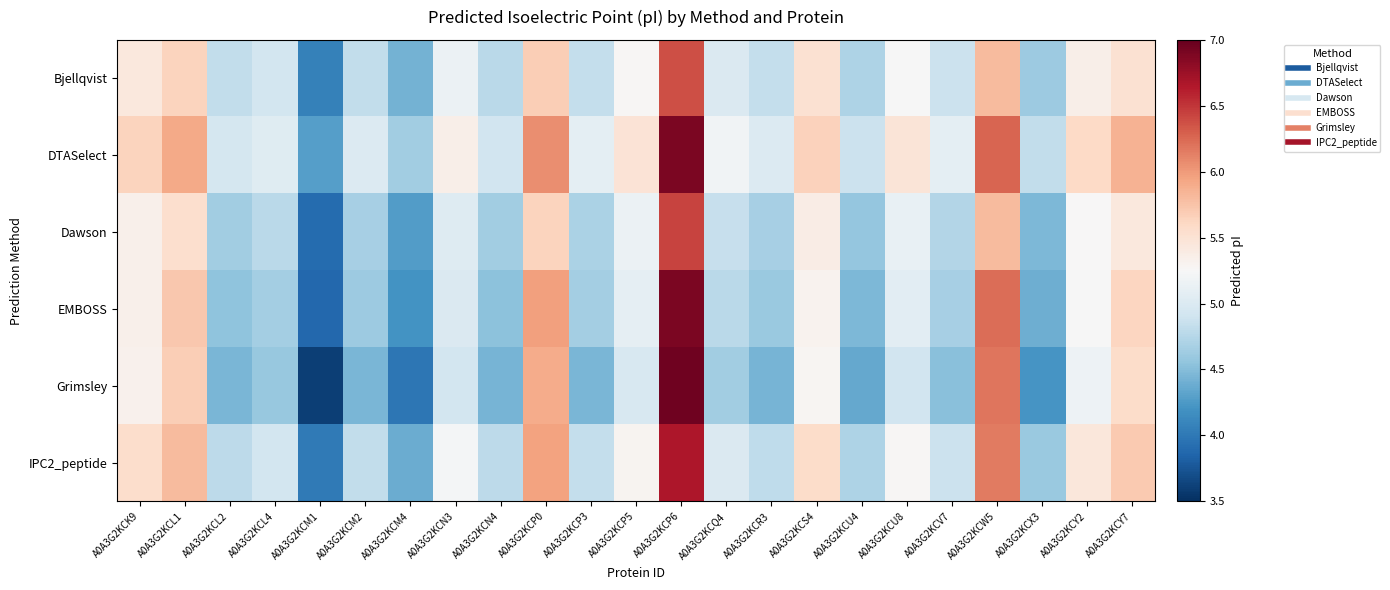

Reading left to right, transcribe all the data shown in this chart.

Bjellqvist: A0A3G2KCK9=5.4	A0A3G2KCL1=5.6	A0A3G2KCL2=4.8	A0A3G2KCL4=4.9	A0A3G2KCM1=4.1	A0A3G2KCM2=4.8	A0A3G2KCM4=4.4	A0A3G2KCN3=5.1	A0A3G2KCN4=4.8	A0A3G2KCP0=5.7	A0A3G2KCP3=4.8	A0A3G2KCP5=5.3	A0A3G2KCP6=6.4	A0A3G2KCQ4=5.0	A0A3G2KCR3=4.8	A0A3G2KCS4=5.5	A0A3G2KCU4=4.7	A0A3G2KCU8=5.2	A0A3G2KCV7=4.9	A0A3G2KCW5=5.8	A0A3G2KCX3=4.6	A0A3G2KCY2=5.4	A0A3G2KCY7=5.5
DTASelect: A0A3G2KCK9=5.6	A0A3G2KCL1=5.9	A0A3G2KCL2=4.9	A0A3G2KCL4=5.0	A0A3G2KCM1=4.3	A0A3G2KCM2=5.0	A0A3G2KCM4=4.6	A0A3G2KCN3=5.4	A0A3G2KCN4=4.9	A0A3G2KCP0=6.1	A0A3G2KCP3=5.1	A0A3G2KCP5=5.5	A0A3G2KCP6=6.9	A0A3G2KCQ4=5.2	A0A3G2KCR3=5.0	A0A3G2KCS4=5.7	A0A3G2KCU4=4.9	A0A3G2KCU8=5.5	A0A3G2KCV7=5.1	A0A3G2KCW5=6.3	A0A3G2KCX3=4.8	A0A3G2KCY2=5.6	A0A3G2KCY7=5.9
Dawson: A0A3G2KCK9=5.3	A0A3G2KCL1=5.5	A0A3G2KCL2=4.6	A0A3G2KCL4=4.8	A0A3G2KCM1=3.9	A0A3G2KCM2=4.7	A0A3G2KCM4=4.3	A0A3G2KCN3=5.0	A0A3G2KCN4=4.6	A0A3G2KCP0=5.6	A0A3G2KCP3=4.7	A0A3G2KCP5=5.1	A0A3G2KCP6=6.4	A0A3G2KCQ4=4.9	A0A3G2KCR3=4.7	A0A3G2KCS4=5.4	A0A3G2KCU4=4.6	A0A3G2KCU8=5.1	A0A3G2KCV7=4.7	A0A3G2KCW5=5.8	A0A3G2KCX3=4.5	A0A3G2KCY2=5.3	A0A3G2KCY7=5.4
EMBOSS: A0A3G2KCK9=5.3	A0A3G2KCL1=5.7	A0A3G2KCL2=4.5	A0A3G2KCL4=4.7	A0A3G2KCM1=3.9	A0A3G2KCM2=4.6	A0A3G2KCM4=4.2	A0A3G2KCN3=5.0	A0A3G2KCN4=4.5	A0A3G2KCP0=6.0	A0A3G2KCP3=4.7	A0A3G2KCP5=5.1	A0A3G2KCP6=6.9	A0A3G2KCQ4=4.8	A0A3G2KCR3=4.6	A0A3G2KCS4=5.3	A0A3G2KCU4=4.5	A0A3G2KCU8=5.1	A0A3G2KCV7=4.7	A0A3G2KCW5=6.2	A0A3G2KCX3=4.4	A0A3G2KCY2=5.2	A0A3G2KCY7=5.6
Grimsley: A0A3G2KCK9=5.3	A0A3G2KCL1=5.7	A0A3G2KCL2=4.4	A0A3G2KCL4=4.6	A0A3G2KCM1=3.6	A0A3G2KCM2=4.4	A0A3G2KCM4=4.0	A0A3G2KCN3=4.9	A0A3G2KCN4=4.4	A0A3G2KCP0=5.9	A0A3G2KCP3=4.5	A0A3G2KCP5=5.0	A0A3G2KCP6=7.0	A0A3G2KCQ4=4.6	A0A3G2KCR3=4.4	A0A3G2KCS4=5.3	A0A3G2KCU4=4.4	A0A3G2KCU8=4.9	A0A3G2KCV7=4.5	A0A3G2KCW5=6.2	A0A3G2KCX3=4.2	A0A3G2KCY2=5.2	A0A3G2KCY7=5.6
IPC2_peptide: A0A3G2KCK9=5.6	A0A3G2KCL1=5.8	A0A3G2KCL2=4.8	A0A3G2KCL4=4.9	A0A3G2KCM1=4.0	A0A3G2KCM2=4.8	A0A3G2KCM4=4.4	A0A3G2KCN3=5.2	A0A3G2KCN4=4.8	A0A3G2KCP0=6.0	A0A3G2KCP3=4.8	A0A3G2KCP5=5.3	A0A3G2KCP6=6.7	A0A3G2KCQ4=5.0	A0A3G2KCR3=4.8	A0A3G2KCS4=5.6	A0A3G2KCU4=4.7	A0A3G2KCU8=5.3	A0A3G2KCV7=4.9	A0A3G2KCW5=6.2	A0A3G2KCX3=4.6	A0A3G2KCY2=5.4	A0A3G2KCY7=5.7